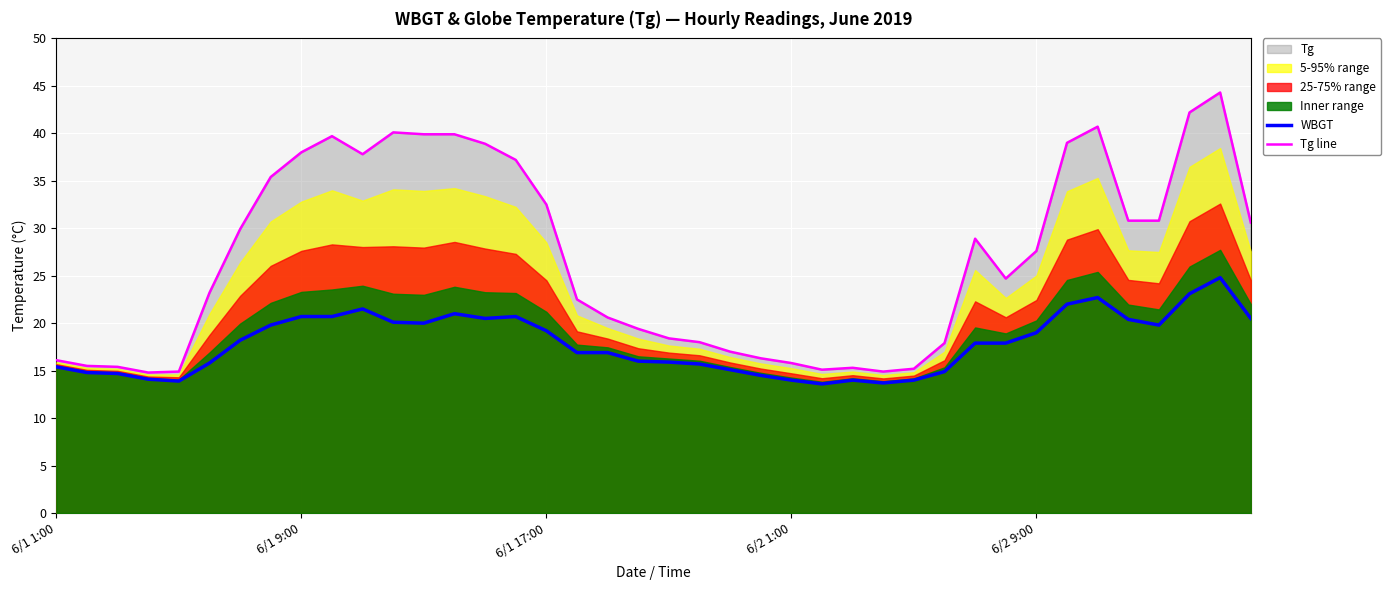

What is the highest value of the Tg line series?

44.3